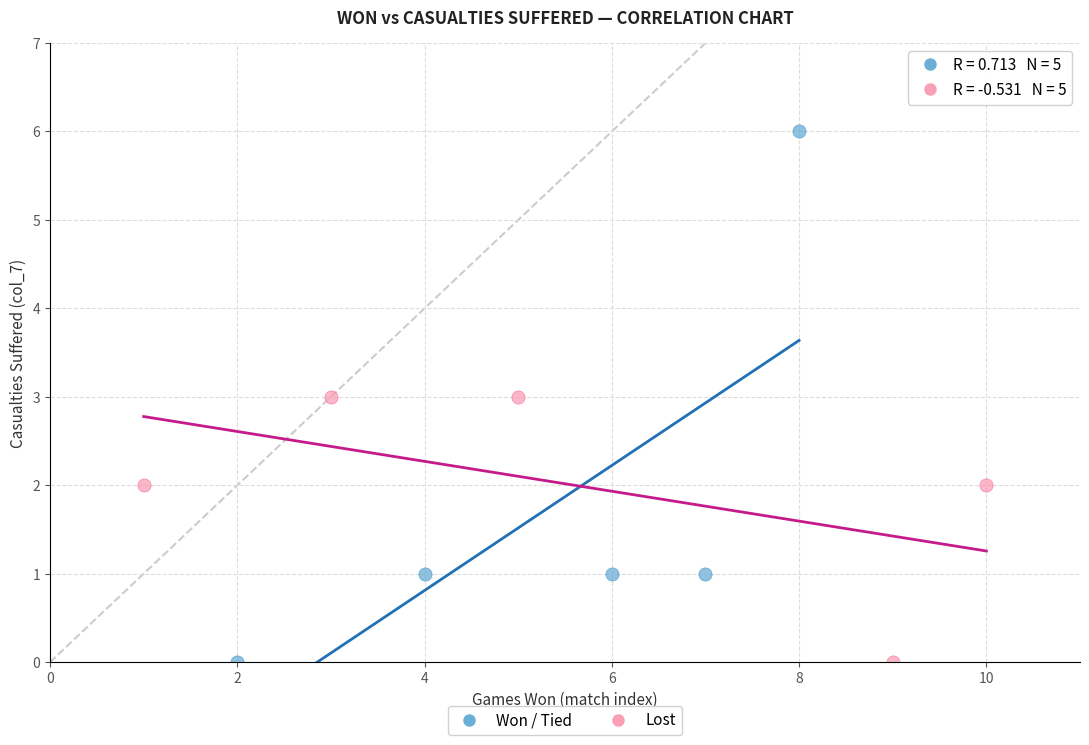

Which series has the largest Y range (max minus min)?

Won / Tied